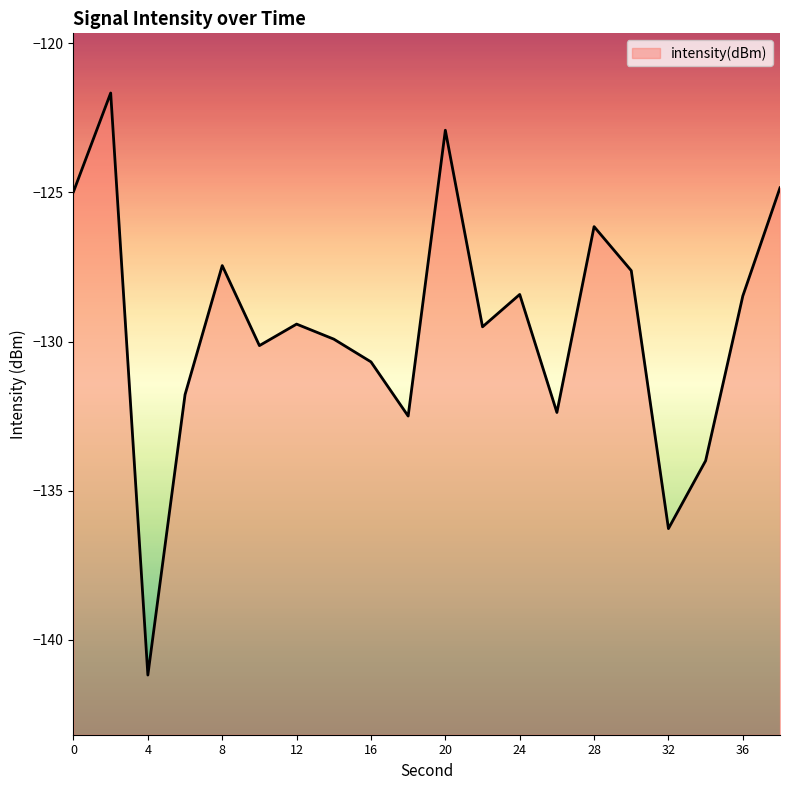

What value does the data have at 38?

-124.8